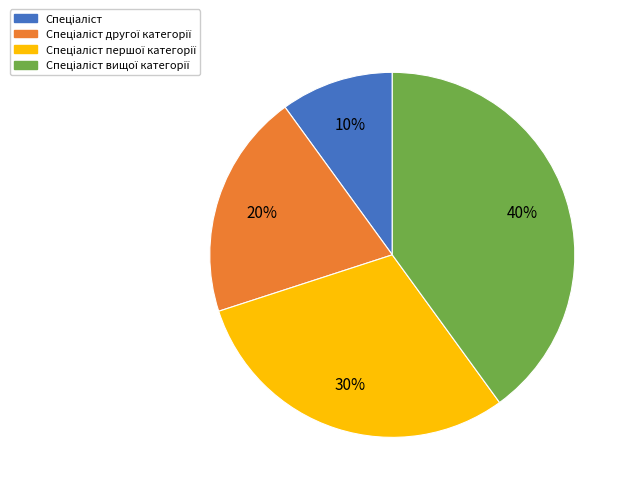

Is there a majority slice in this chart?

No